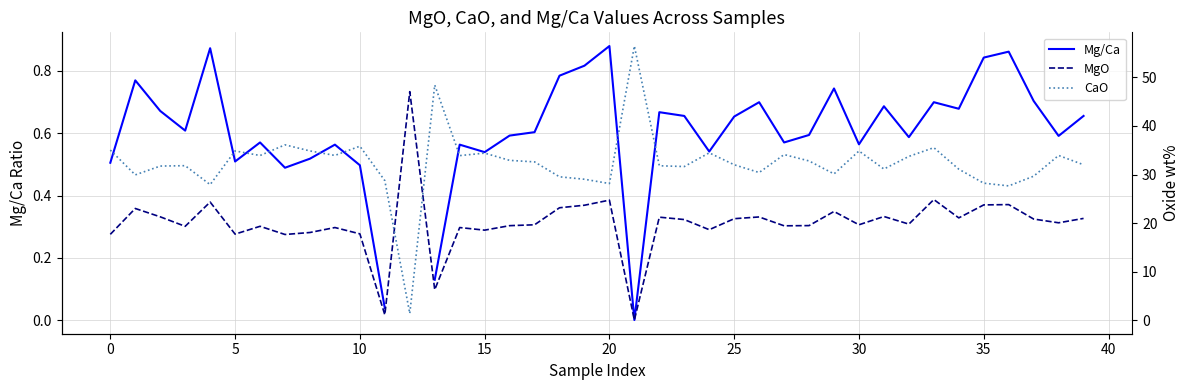

Which series changed the most between 20 and 39?

MgO